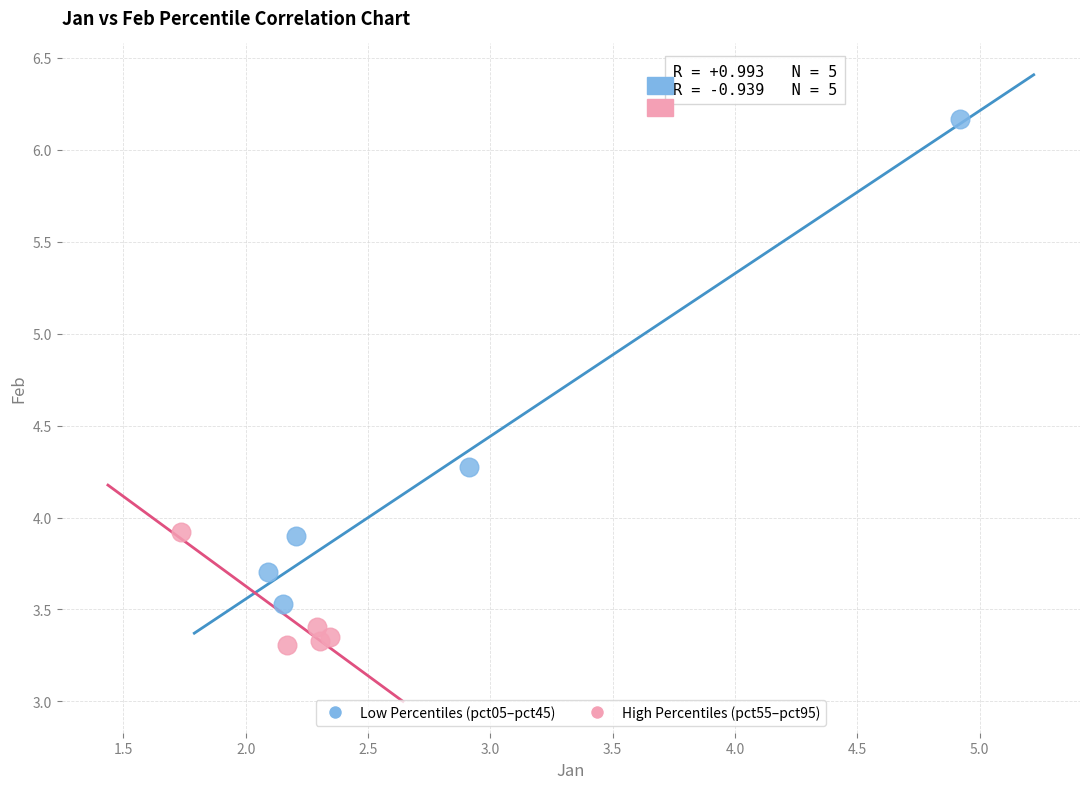

Which series contains the highest Y value?

Low Percentiles (pct05–pct45)